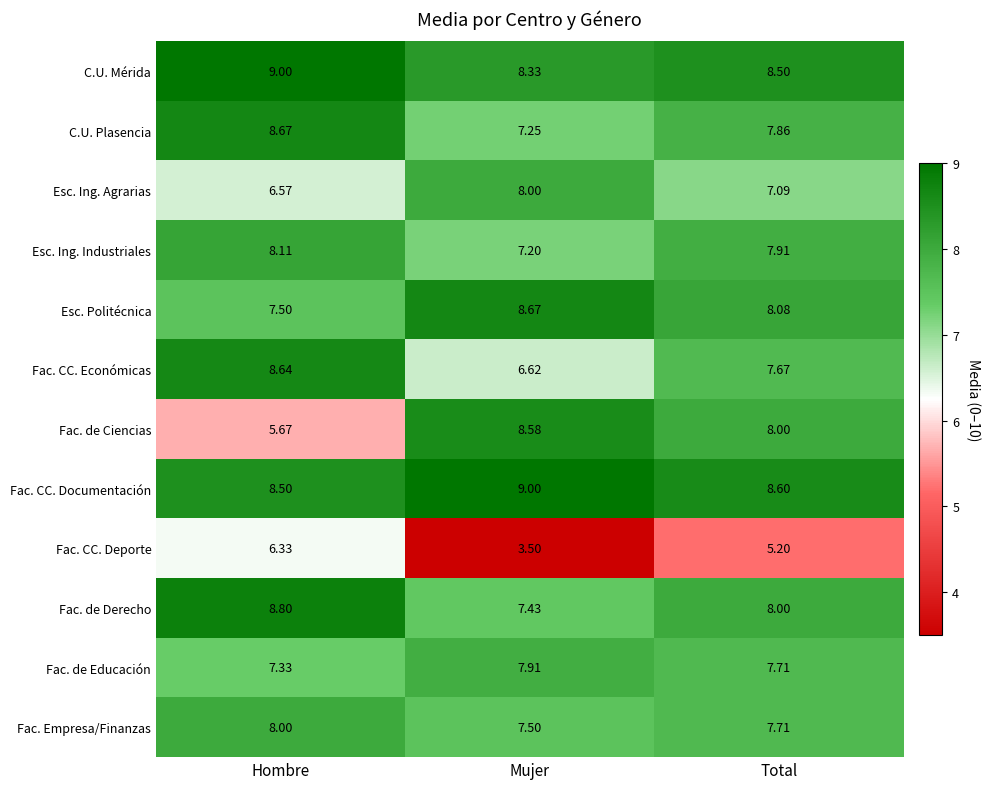

What is the maximum value shown in the chart?

9.0